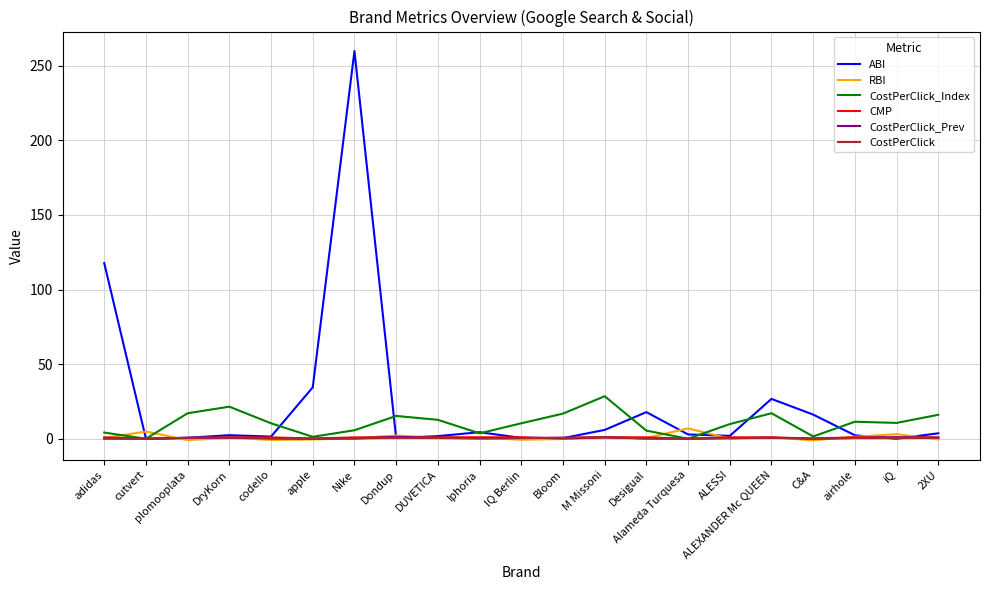

What are all the series names shown in the legend?

ABI, RBI, CostPerClick_Index, CMP, CostPerClick_Prev, CostPerClick